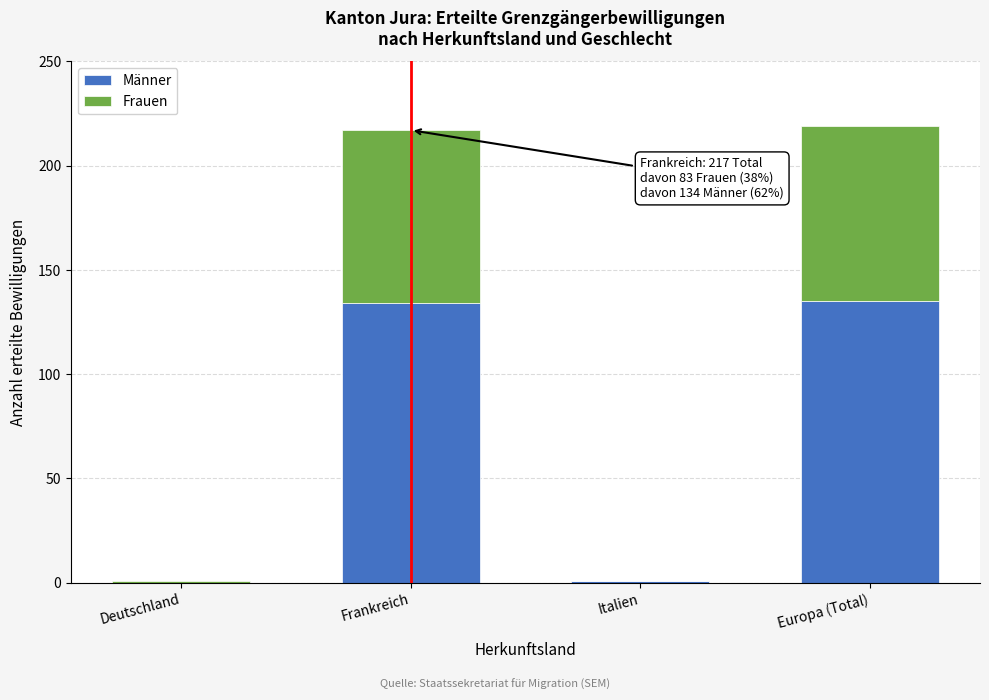

Reading left to right, transcribe the values for Männer.

Deutschland=0	Frankreich=134	Italien=1	Europa (Total)=135